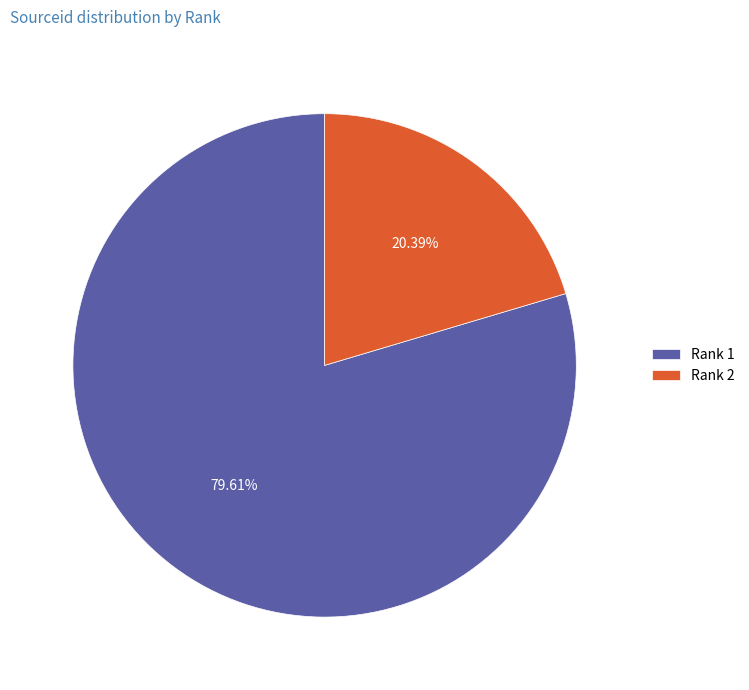

Rank the categories by value from lowest to highest.

Rank 2, Rank 1